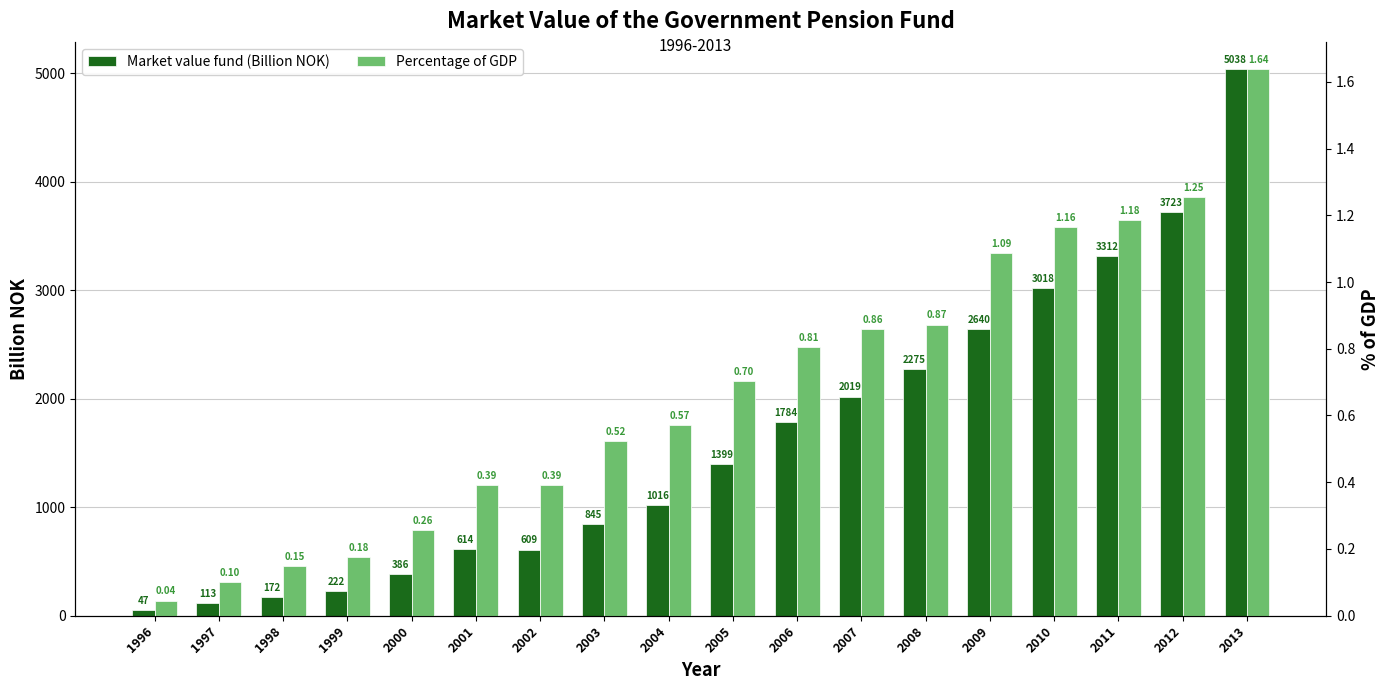

The value of Percentage of GDP at 1999 is 0.1. True or false?

False